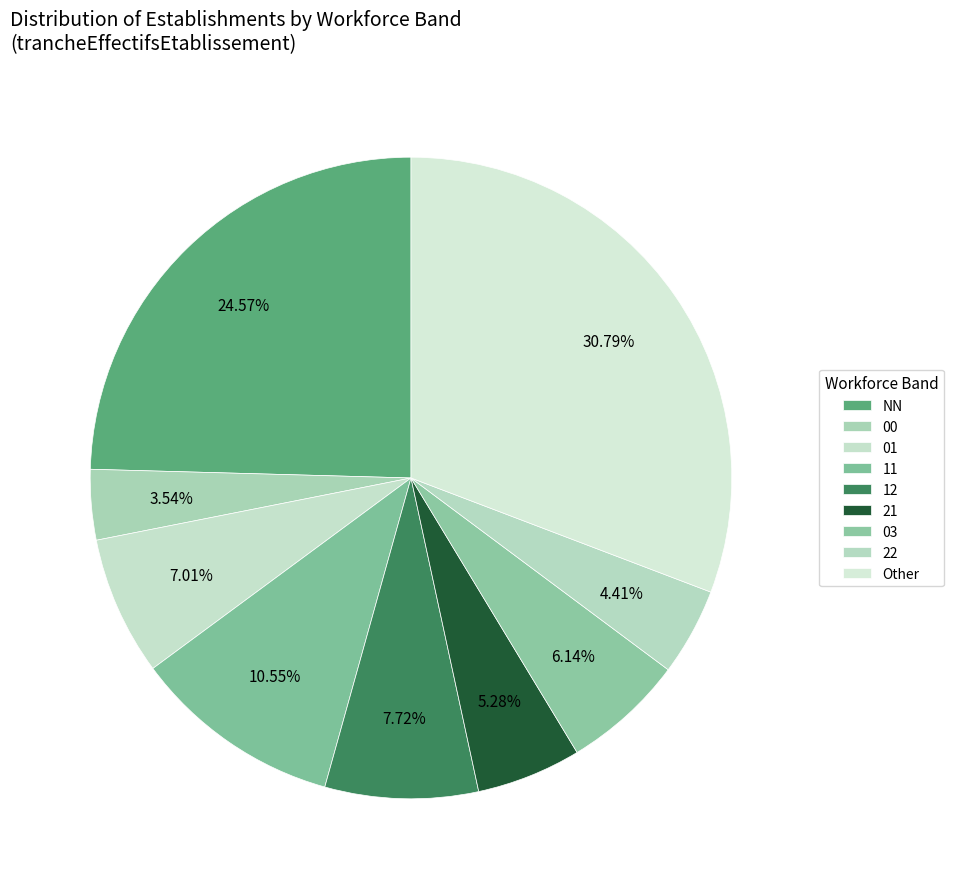

To the nearest percent, what is the difference between the largest and smallest slice percentages?

27%